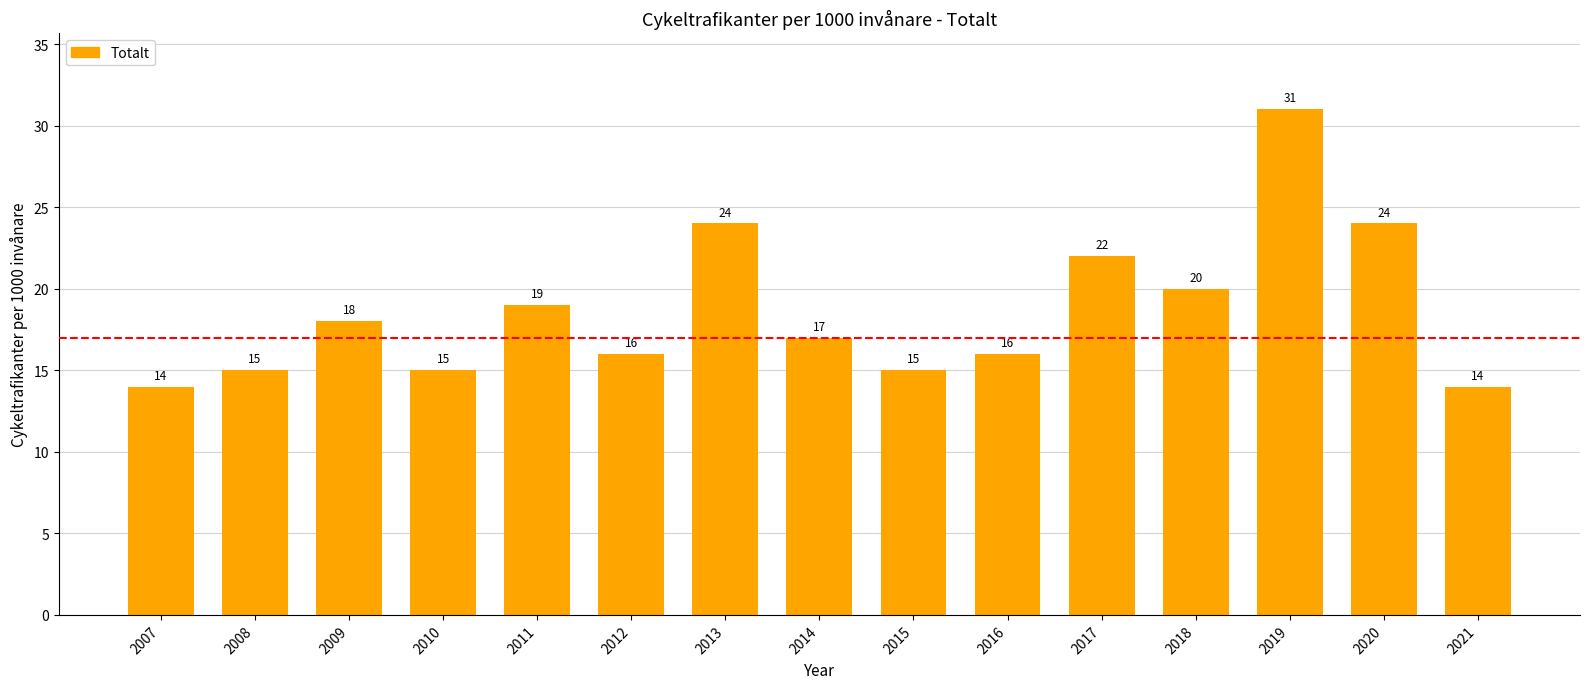

How many data points are less than 17?

7